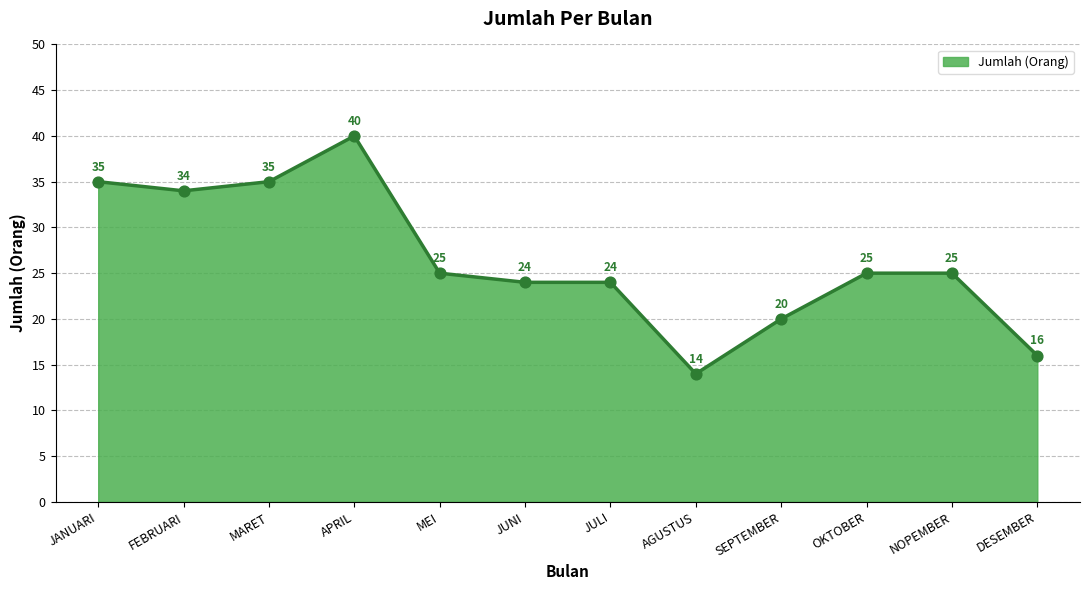

What is the change in value from APRIL to DESEMBER?

-24